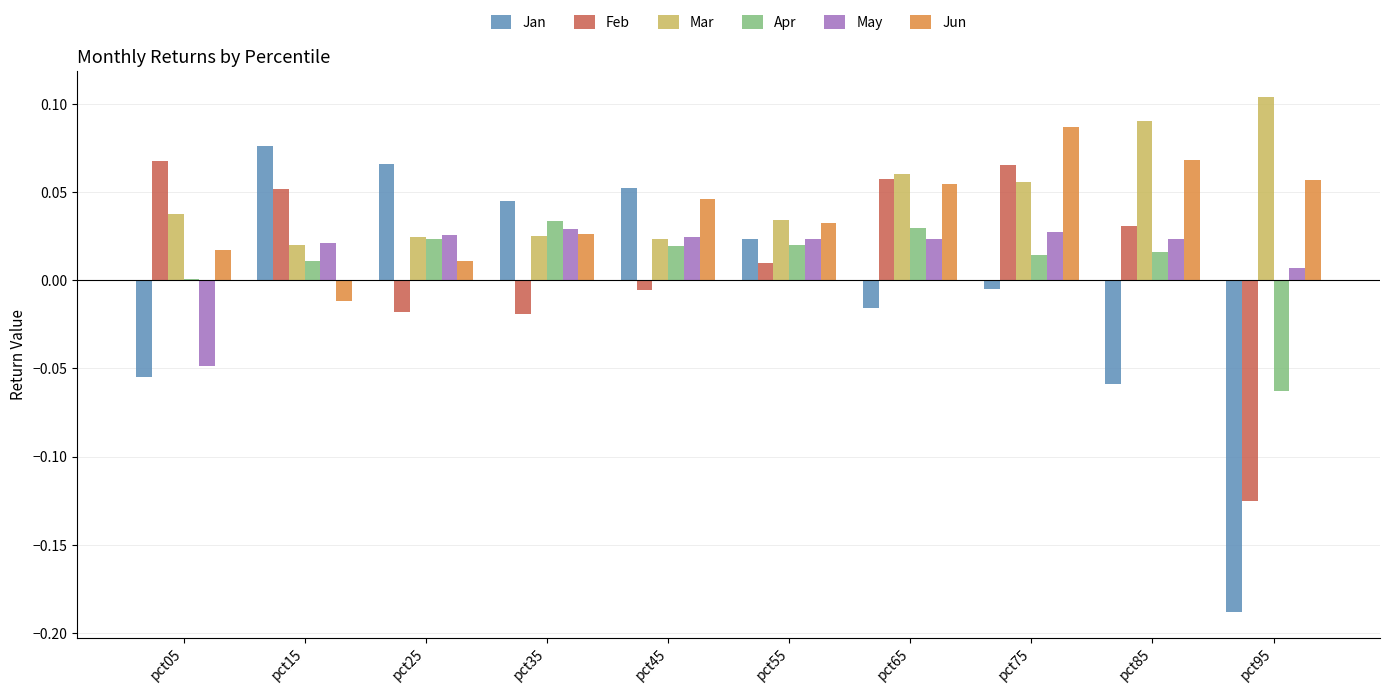

Which label corresponds to the largest value in the chart?

pct95